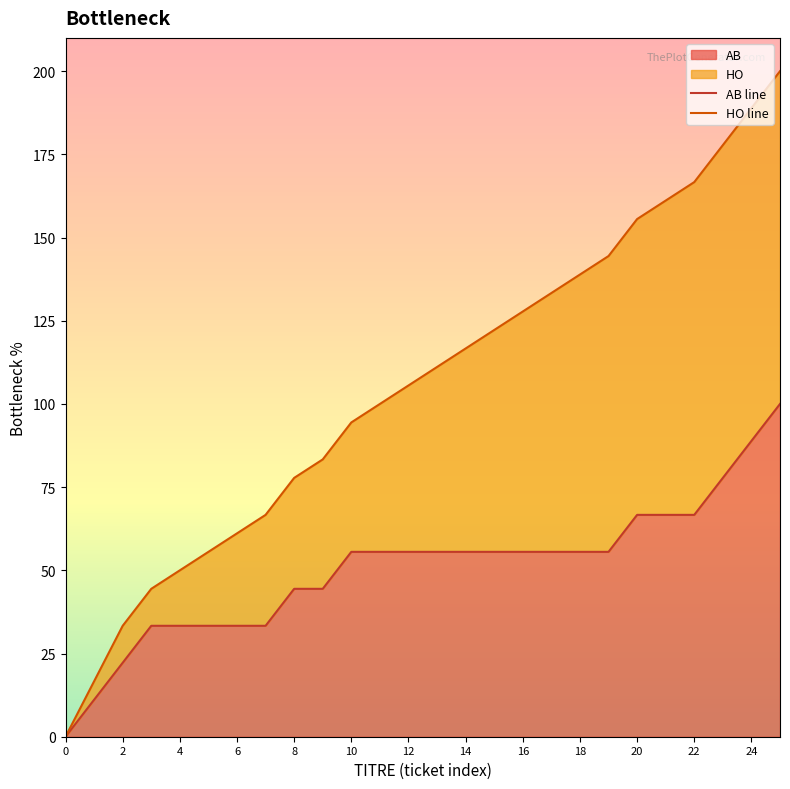

The AB series shows 87.6 at 10. True or false?

False